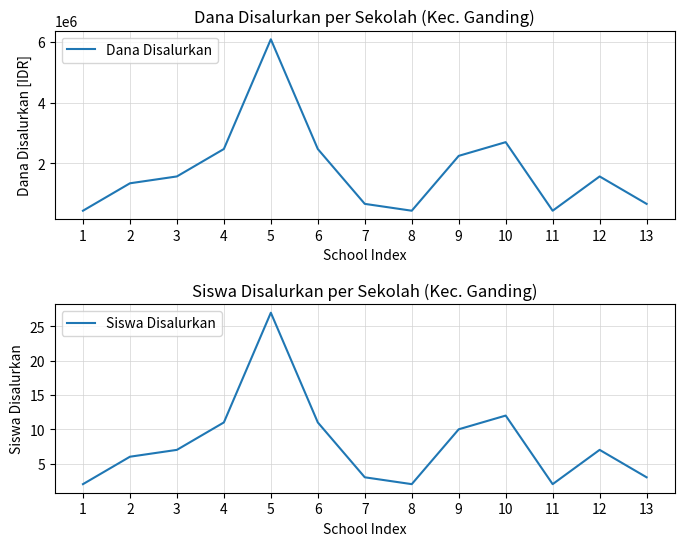

Rank the series at 9 from lowest to highest value.

Siswa Disalurkan, Dana Disalurkan